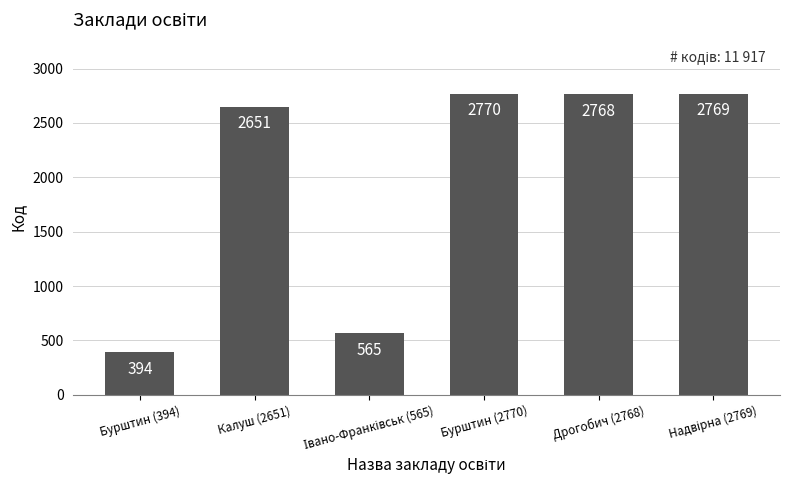

What is the difference between the second highest and minimum values?

2375